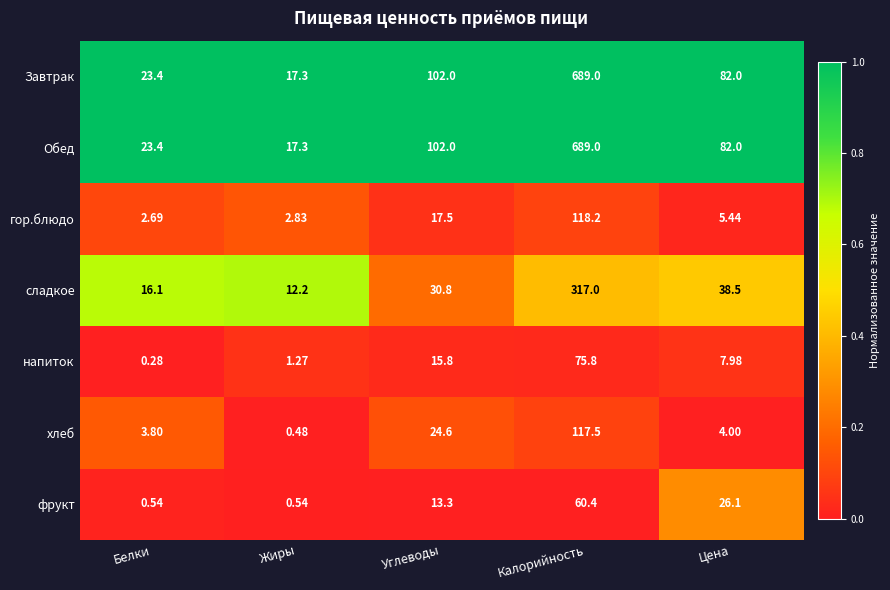

Which category has the lowest value across all series?

Белки